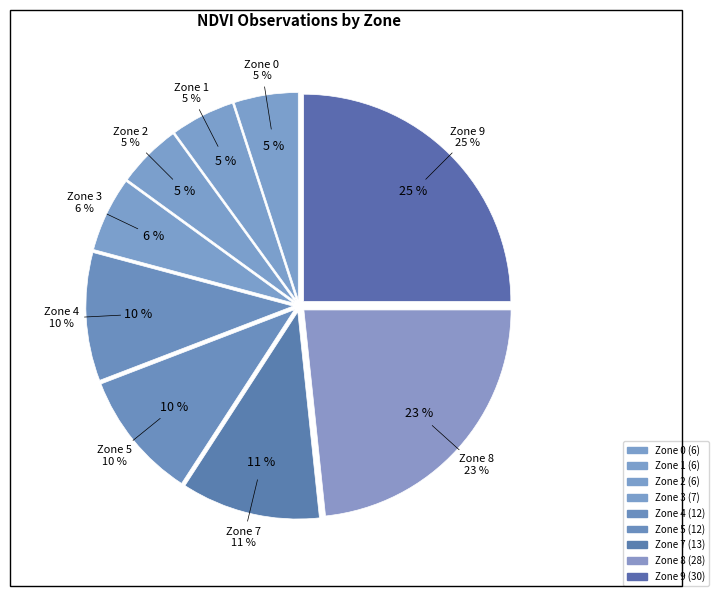

Is it true that Zone 9 is 23% of the pie?

False